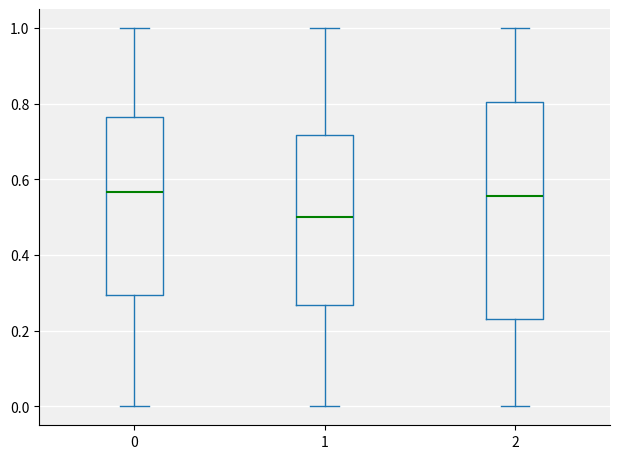

Which box is the tallest, from its lower edge to its upper edge?

2